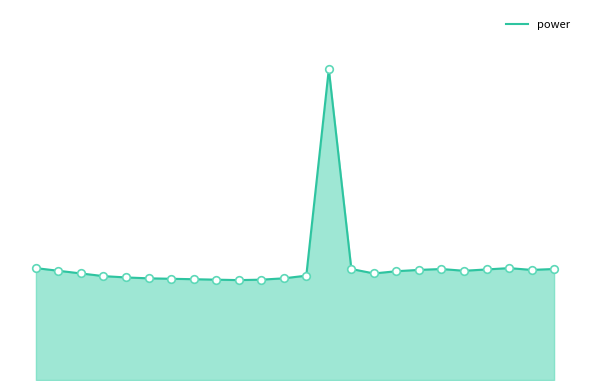

Is this an area chart (filled region under the line)?

Yes